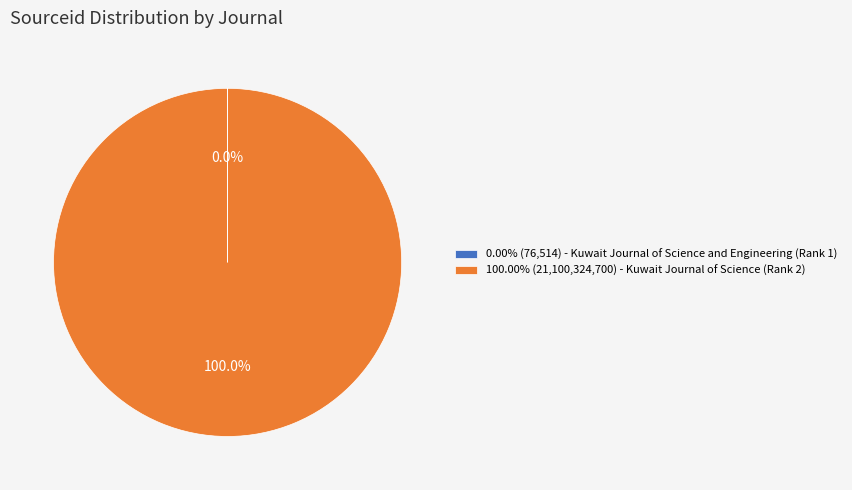

Is there a majority slice in this chart?

Yes